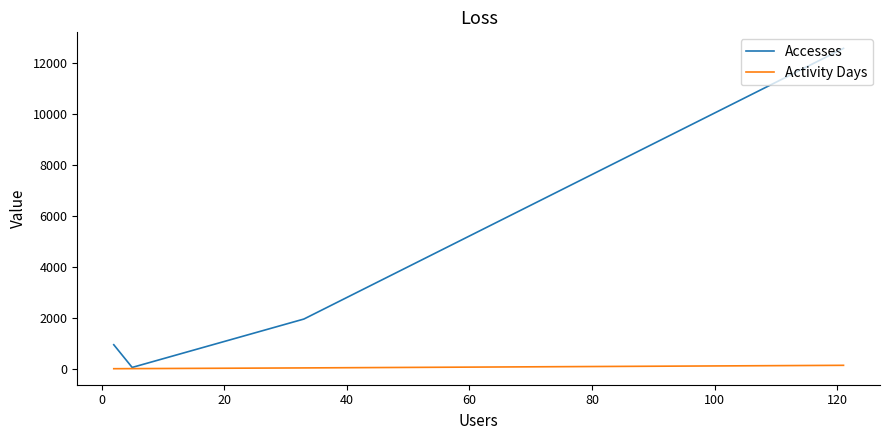

True or false: Activity Days and Accesses cross at least once.

False